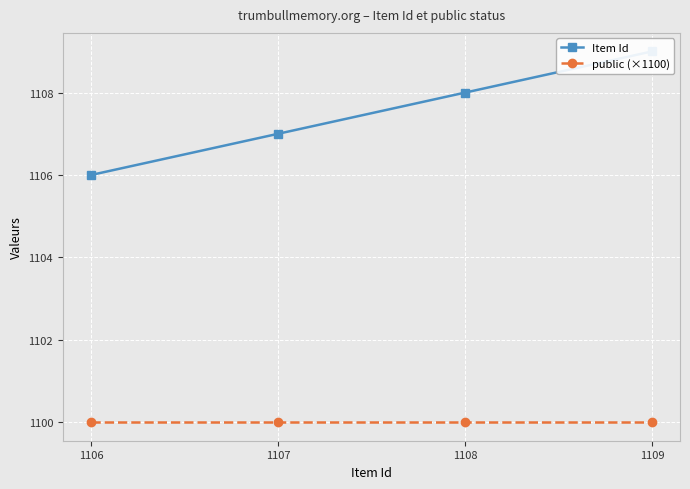

Which series changed the most between 1107 and 1108?

Item Id